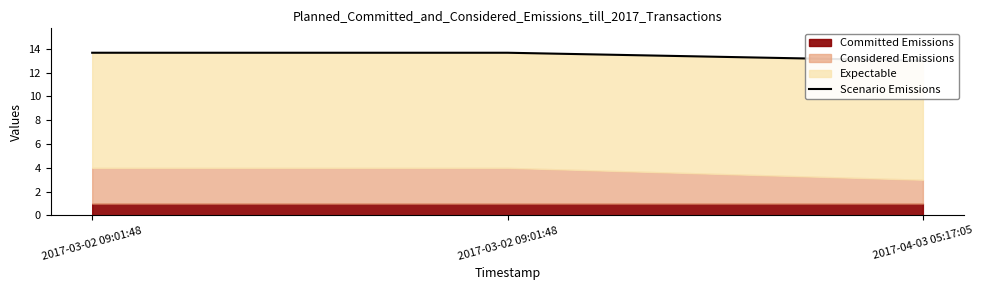

How many lines are shown in the chart?

1